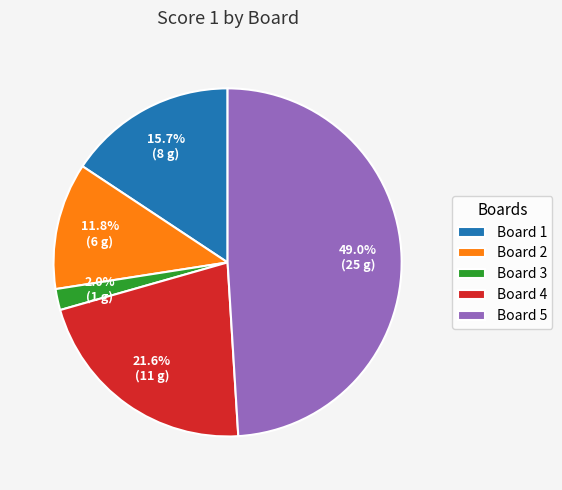

How many segments does this pie chart have?

5